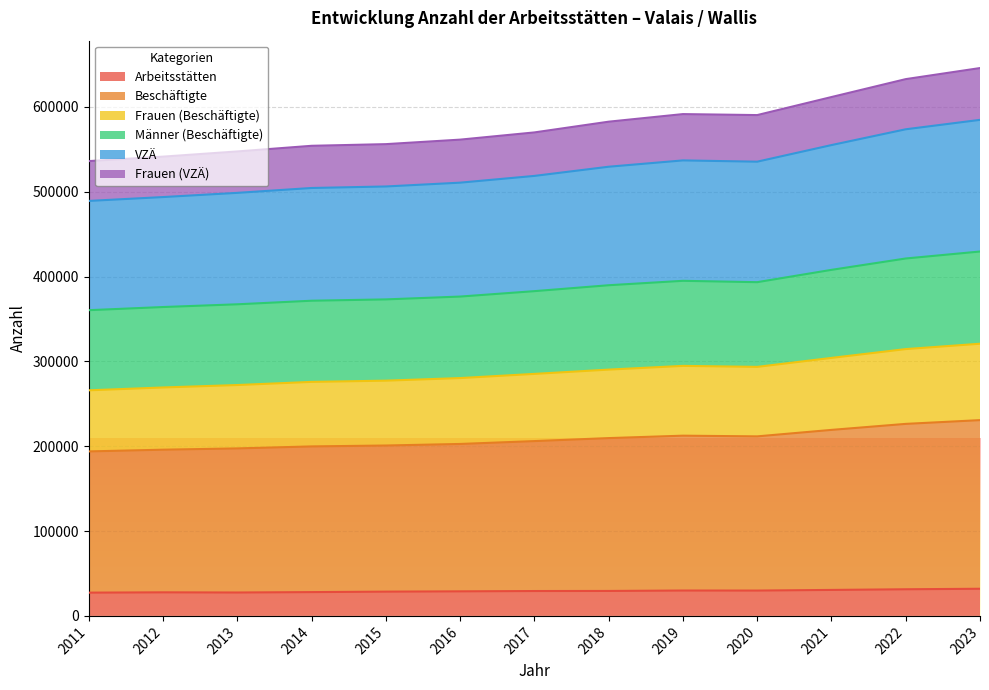

What is the highest value of the Arbeitsstätten series?

32000